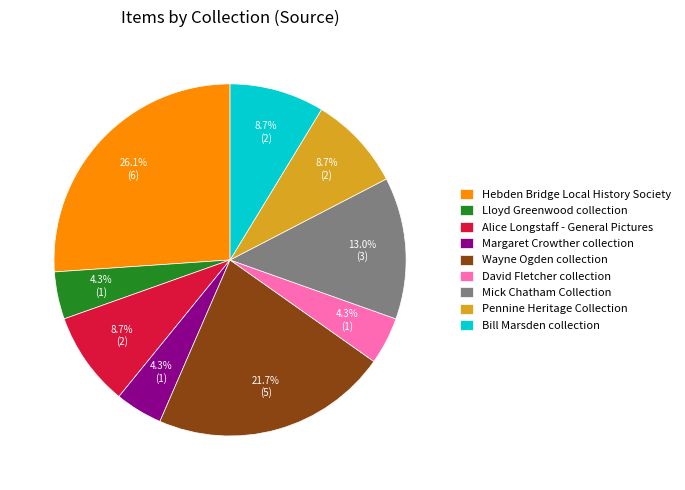

Combined, do Margaret Crowther collection and Bill Marsden collection account for over 50%?

No